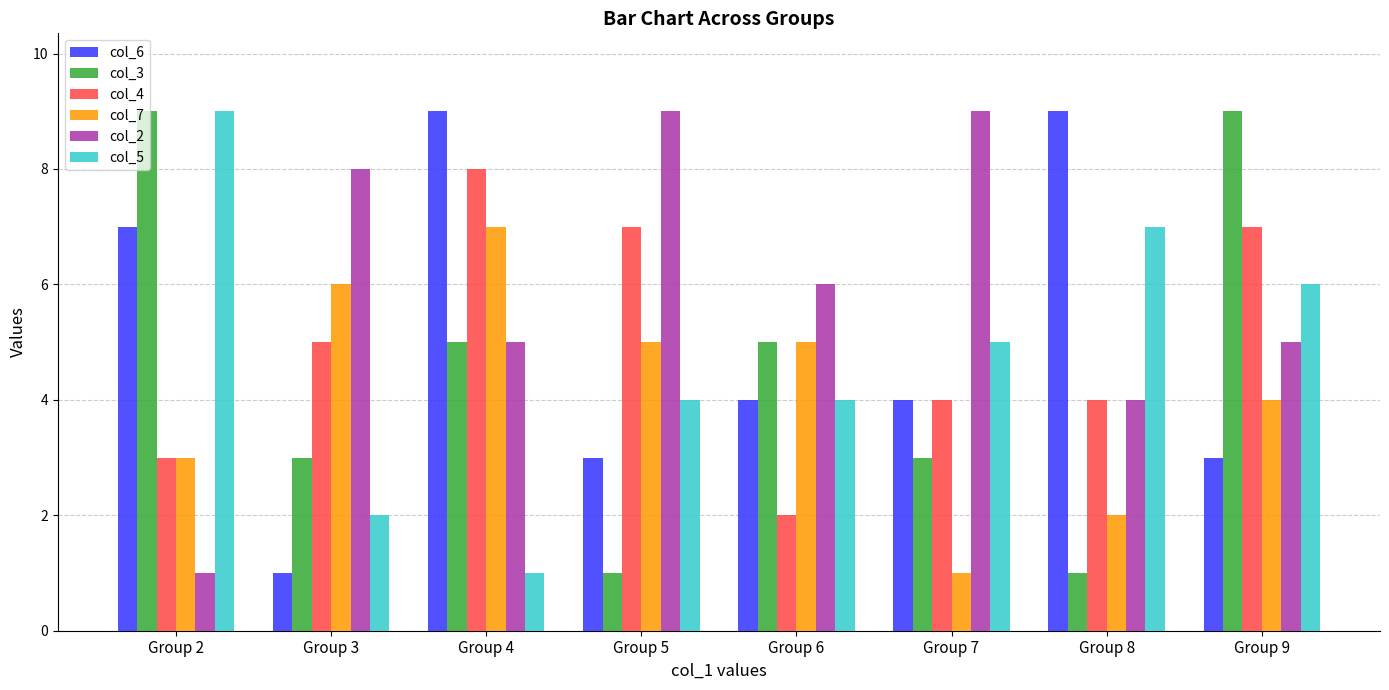

What is the sum of the col_5 values at Group 7 and Group 6?

9